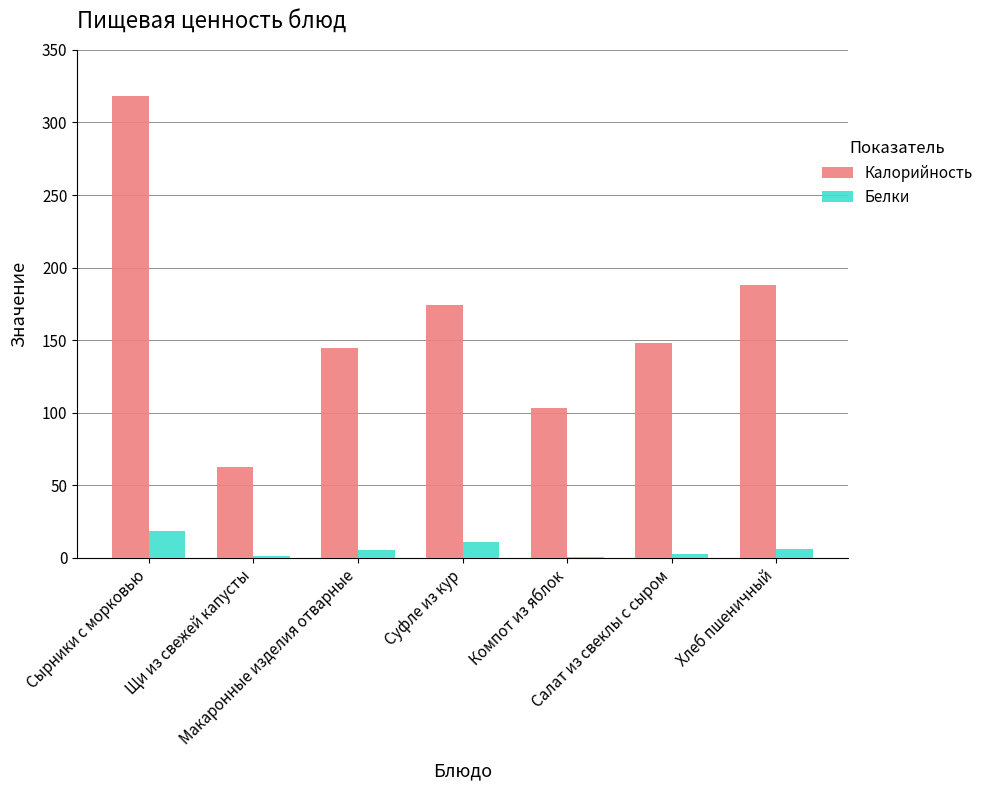

What is the greatest value displayed?

318.0